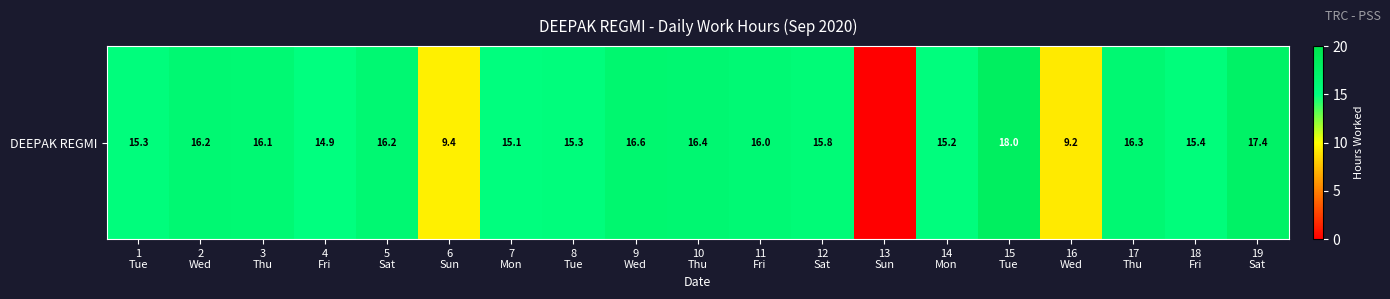

What is the maximum value shown in the chart?

18.0